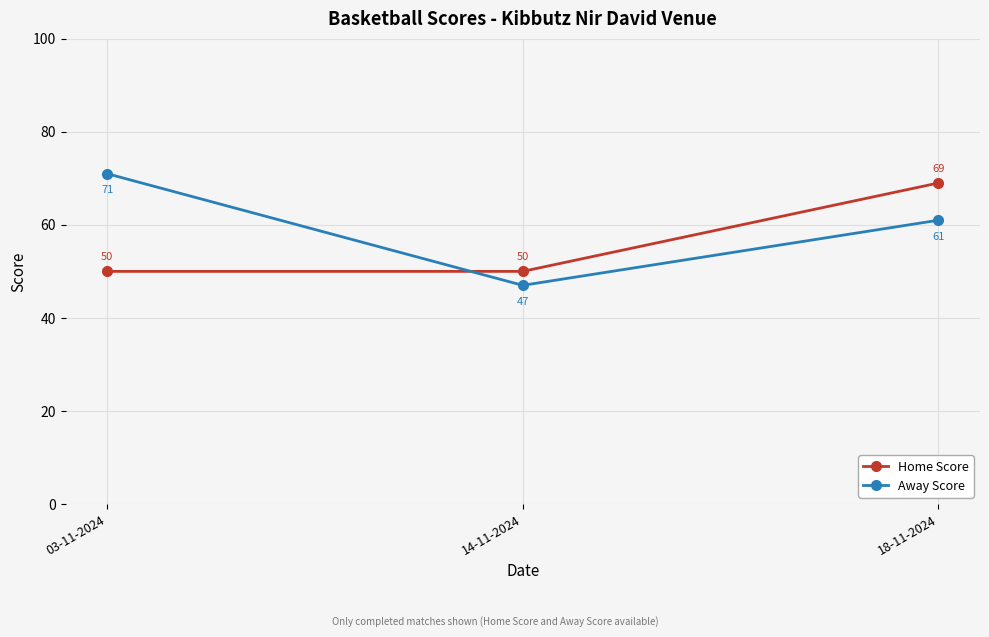

What is the difference between the highest and lowest values at 14-11-2024?

3